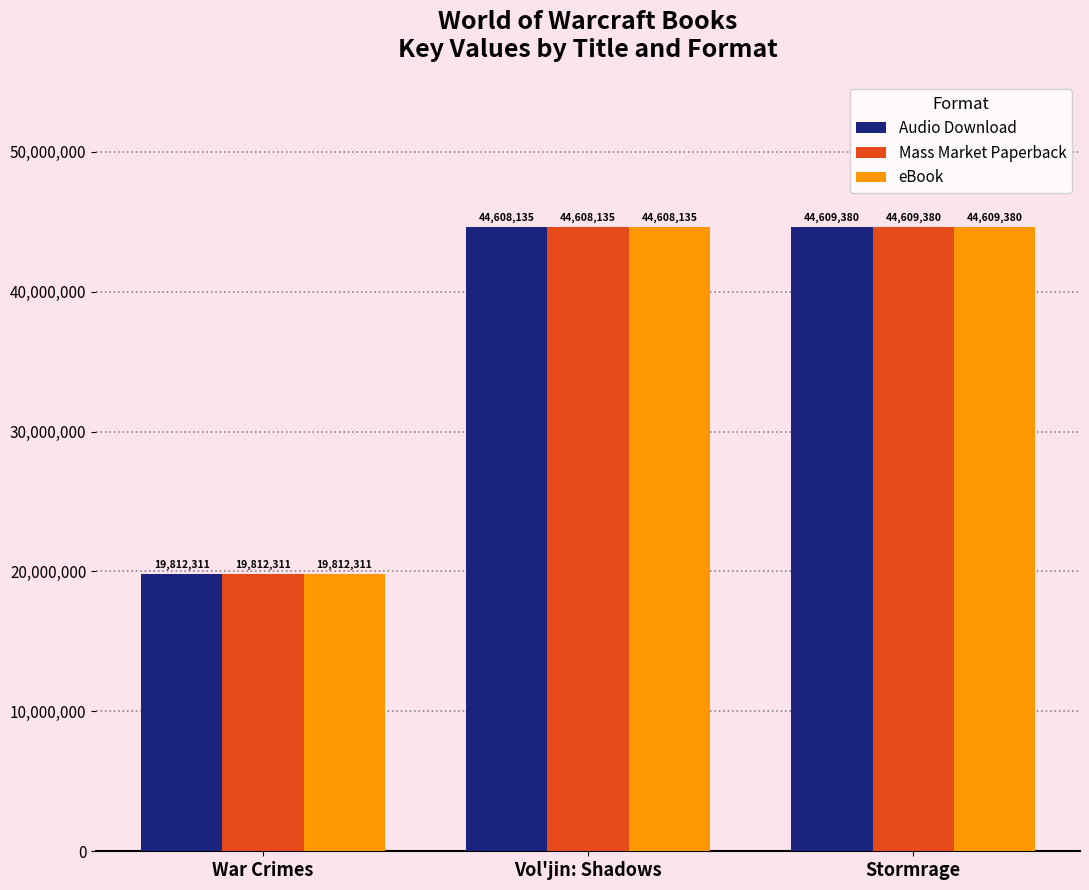

At which label does Mass Market Paperback reach its minimum?

War Crimes